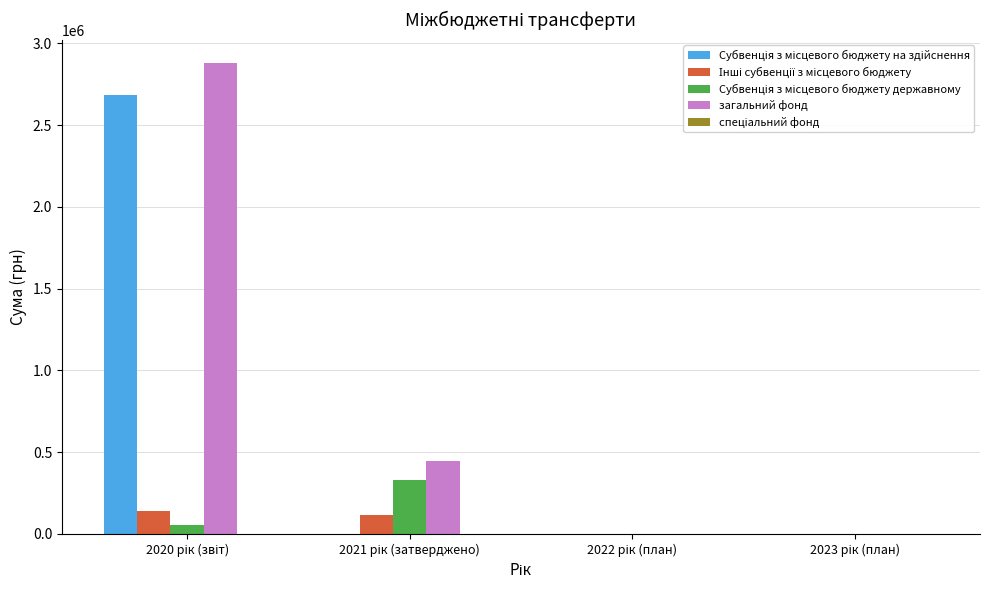

Which series has the largest total across all categories?

загальний фонд